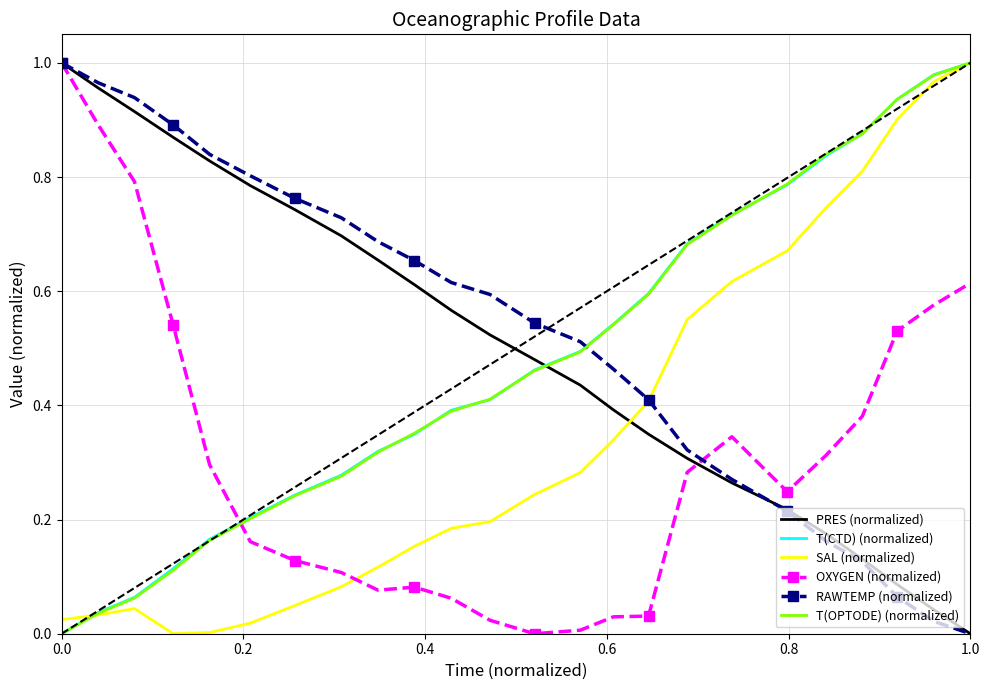

True or false: T(CTD) (normalized) and OXYGEN (normalized) cross at least once.

True